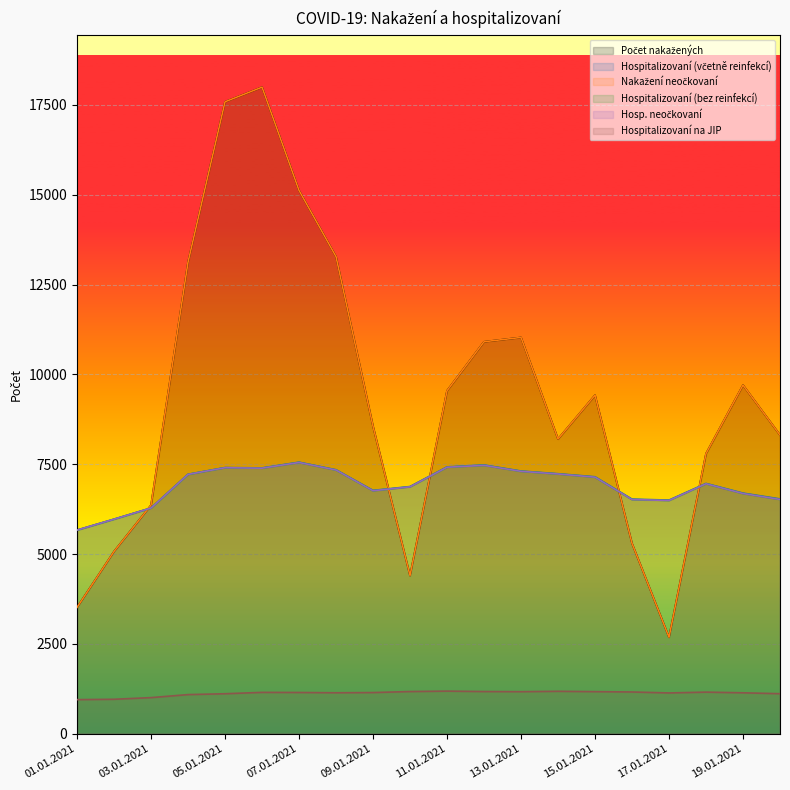

How many distinct data groups are displayed?

6